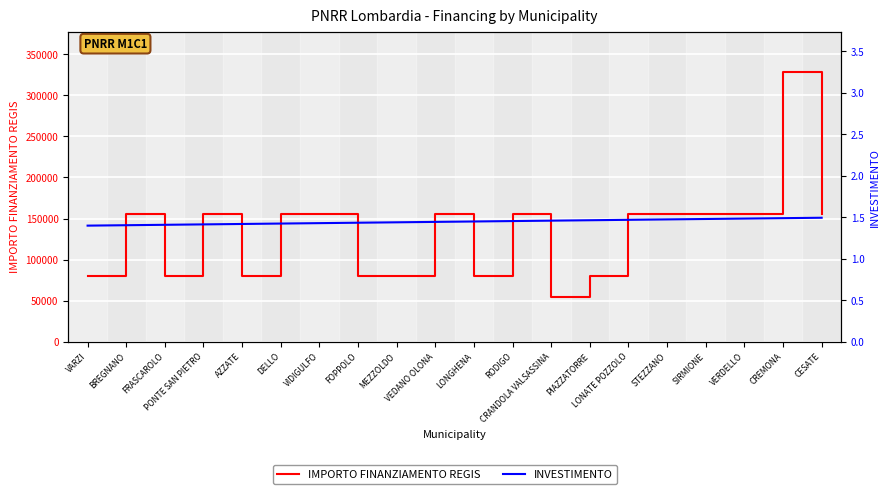

At which category does IMPORTO FINANZIAMENTO REGIS reach its first local peak?

BREGNANO